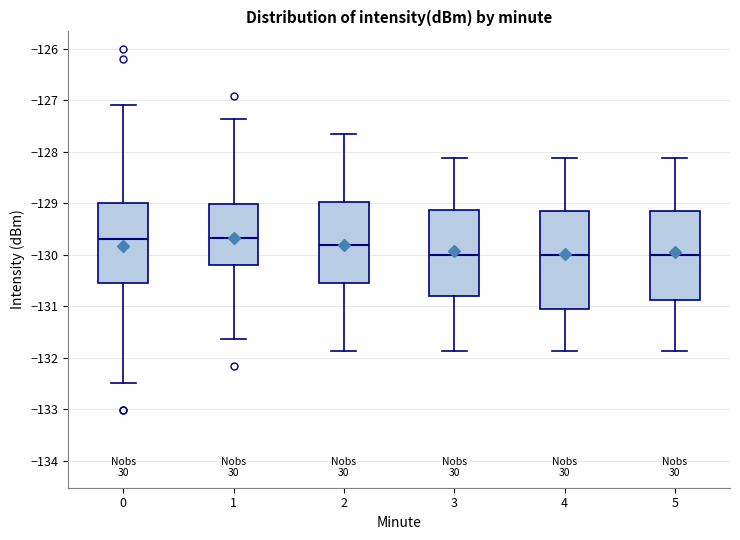

Where is the upper edge of the box at x = 3 on the y-axis? The values are not printed on the chart, so give them approximately, as read against the axis.

-129.1